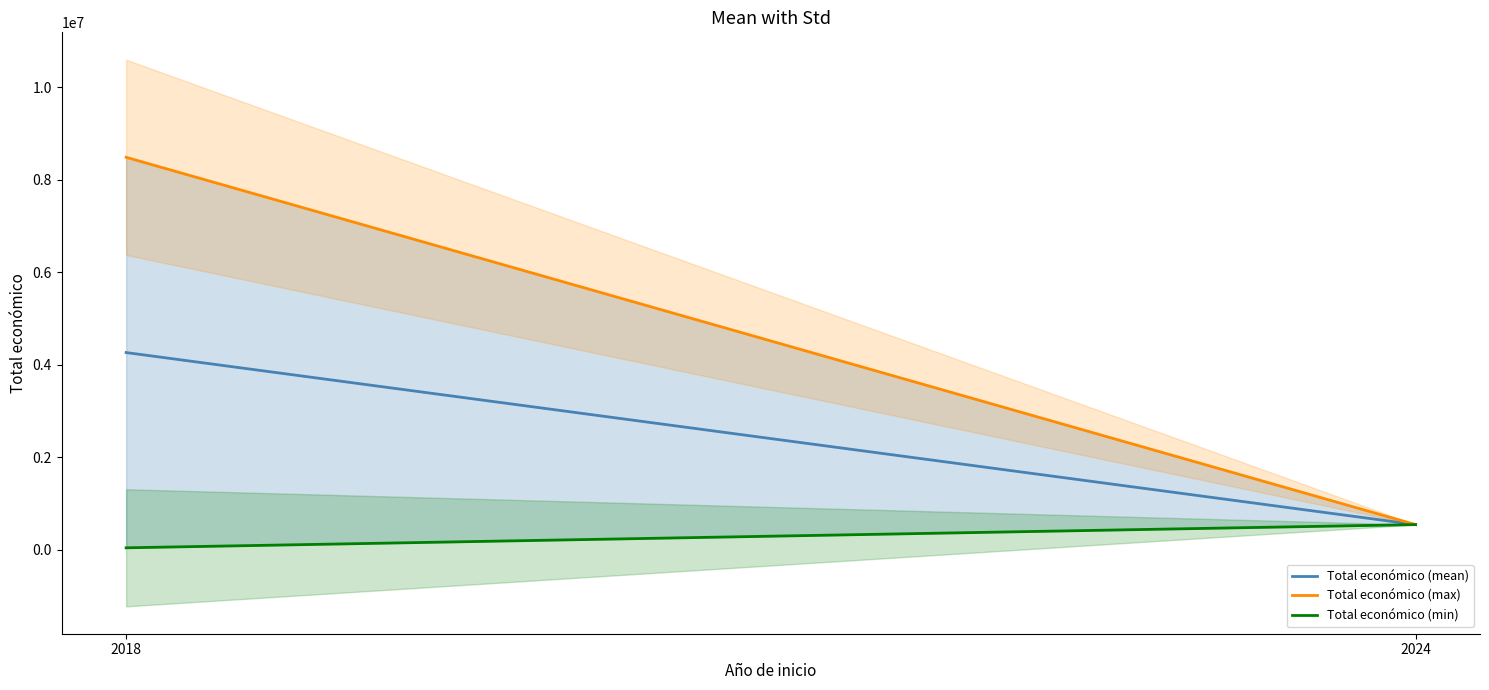

Does the chart display data point markers on the line(s)?

No